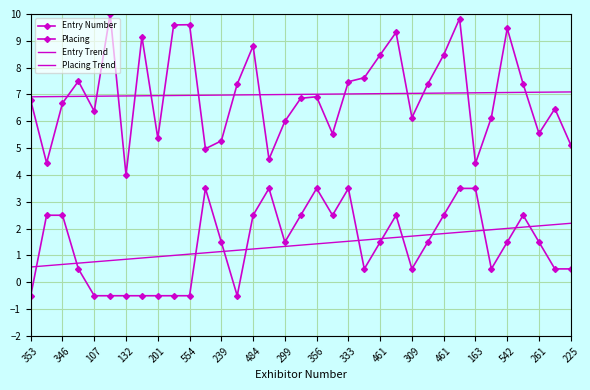

True or false: Placing and Entry Number intersect in this chart.

False